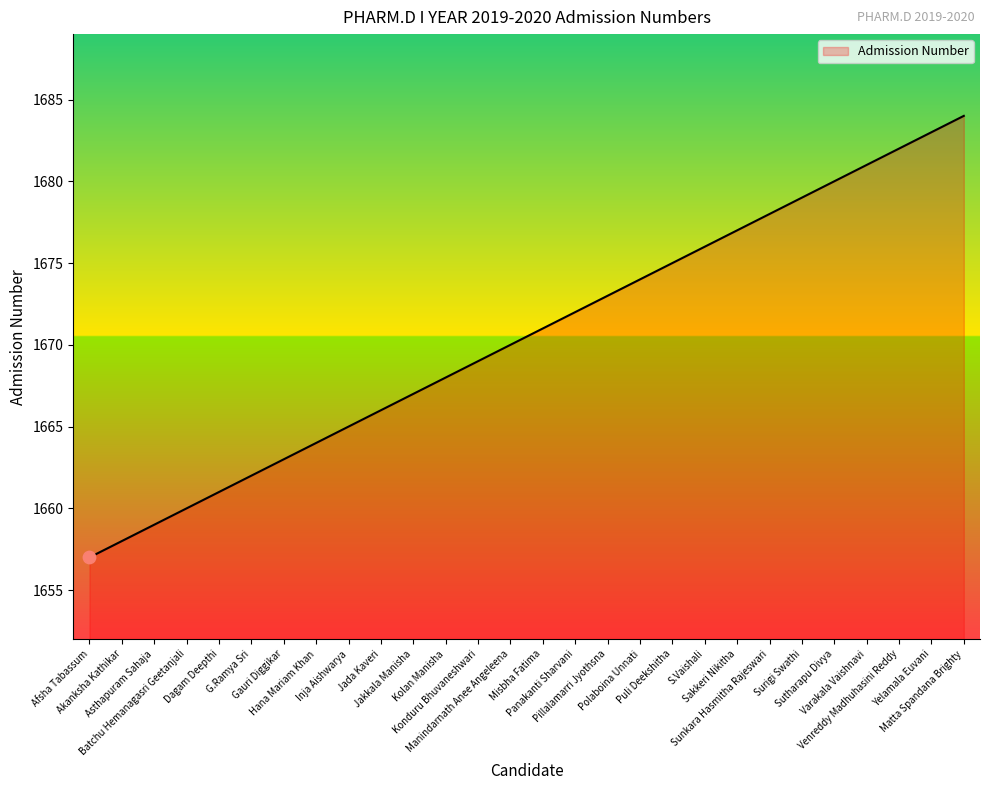

Between Panakanti Sharvani and Pillalamarri Jyothsna, which is larger?

Pillalamarri Jyothsna